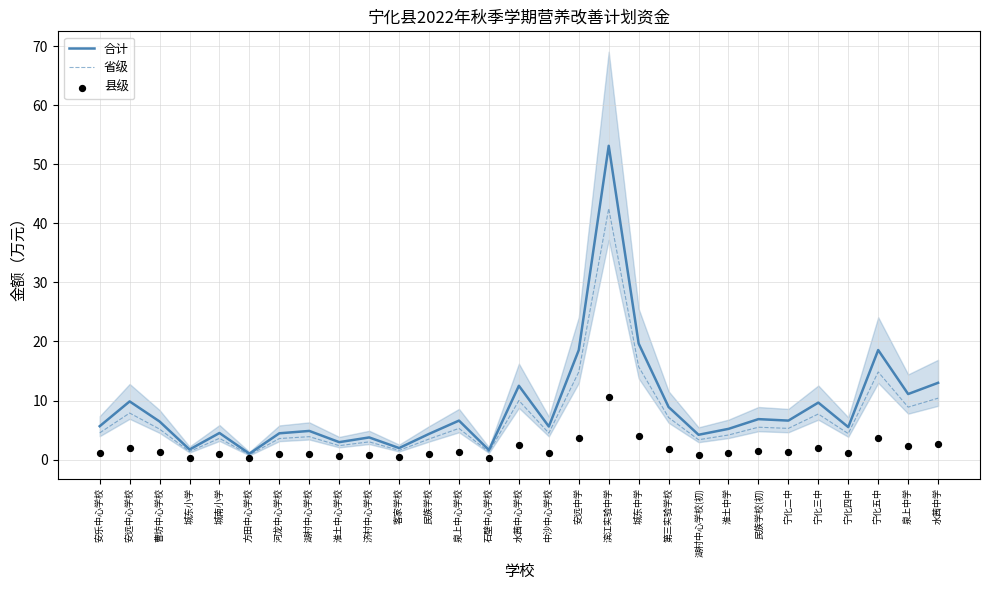

Which series reaches the maximum Y coordinate?

合计